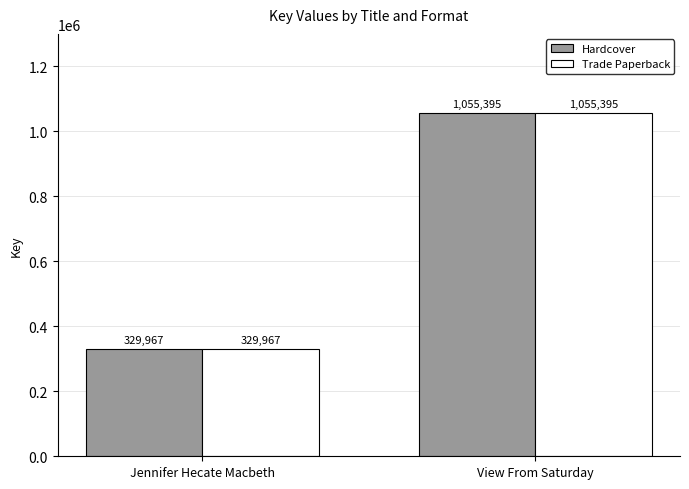

Which label corresponds to the smallest value in the chart?

Jennifer Hecate Macbeth